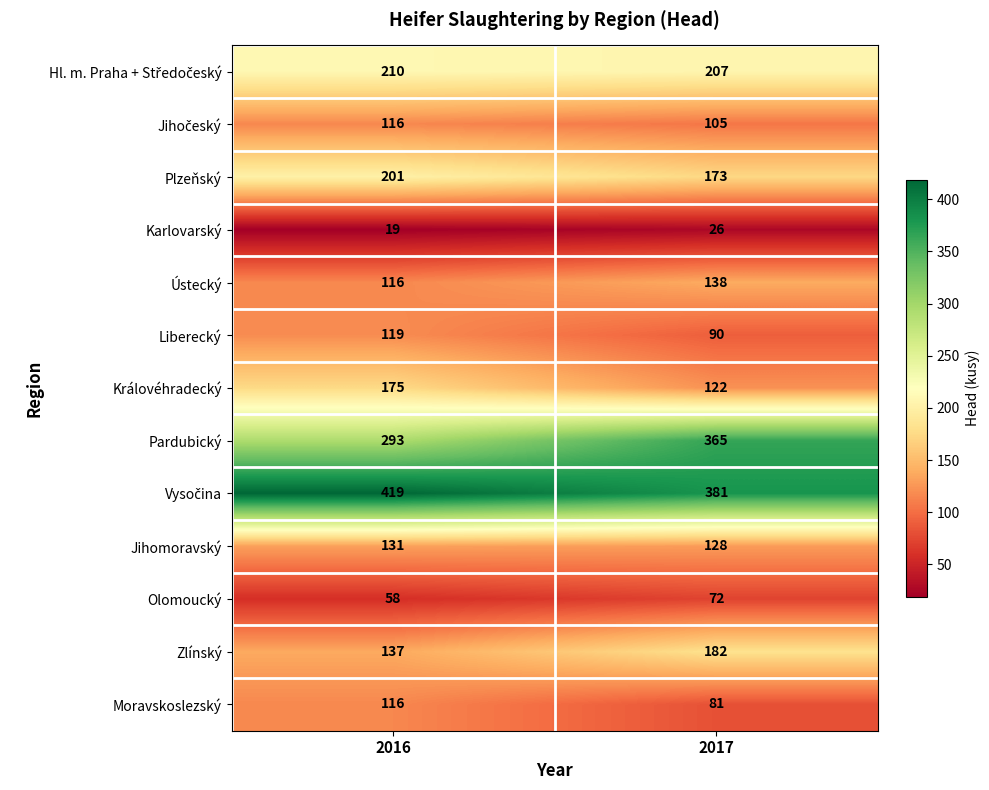

Where is Liberecký nearest to the value 104?

2017